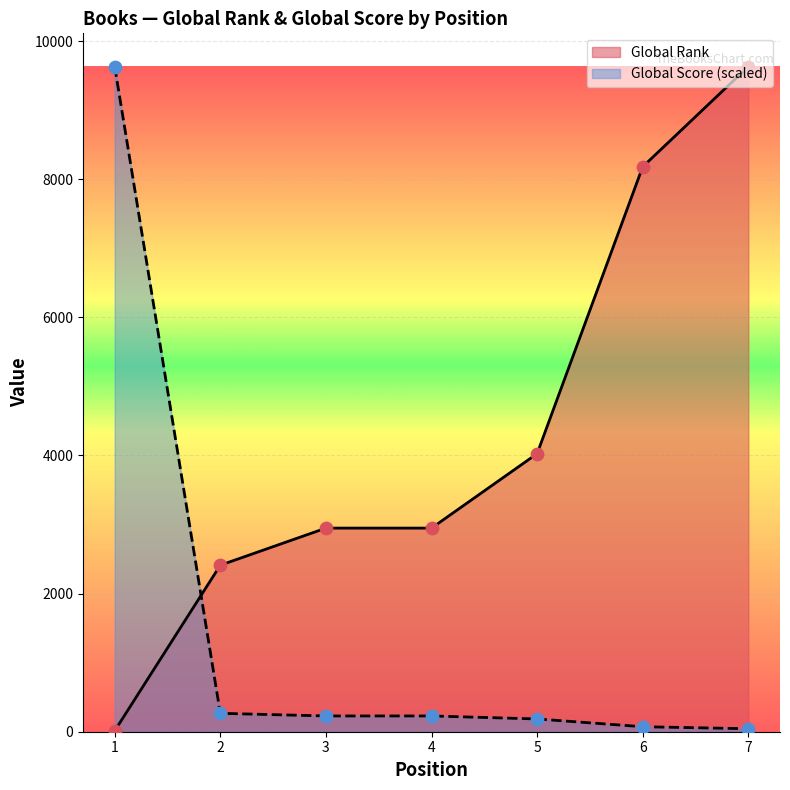

At which category is the sum across all series the highest?

7